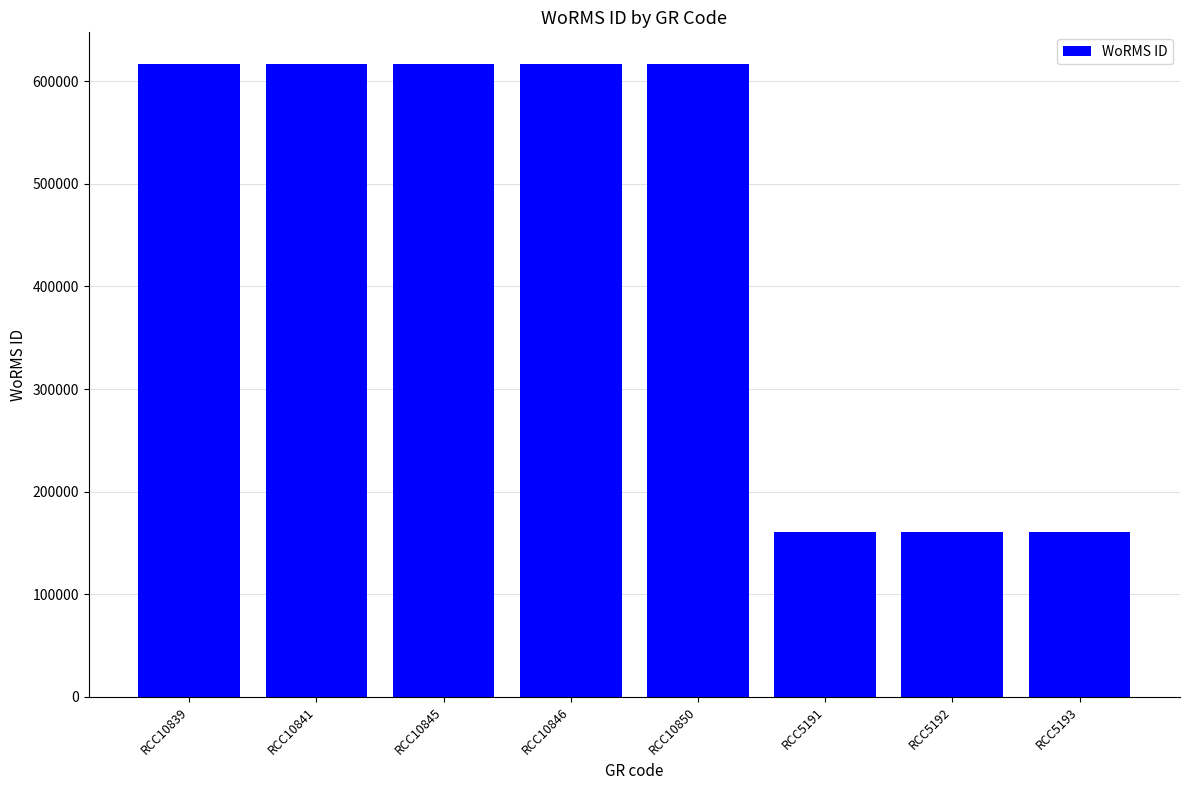

True or false: the data shows 857561 at RCC10839.

False